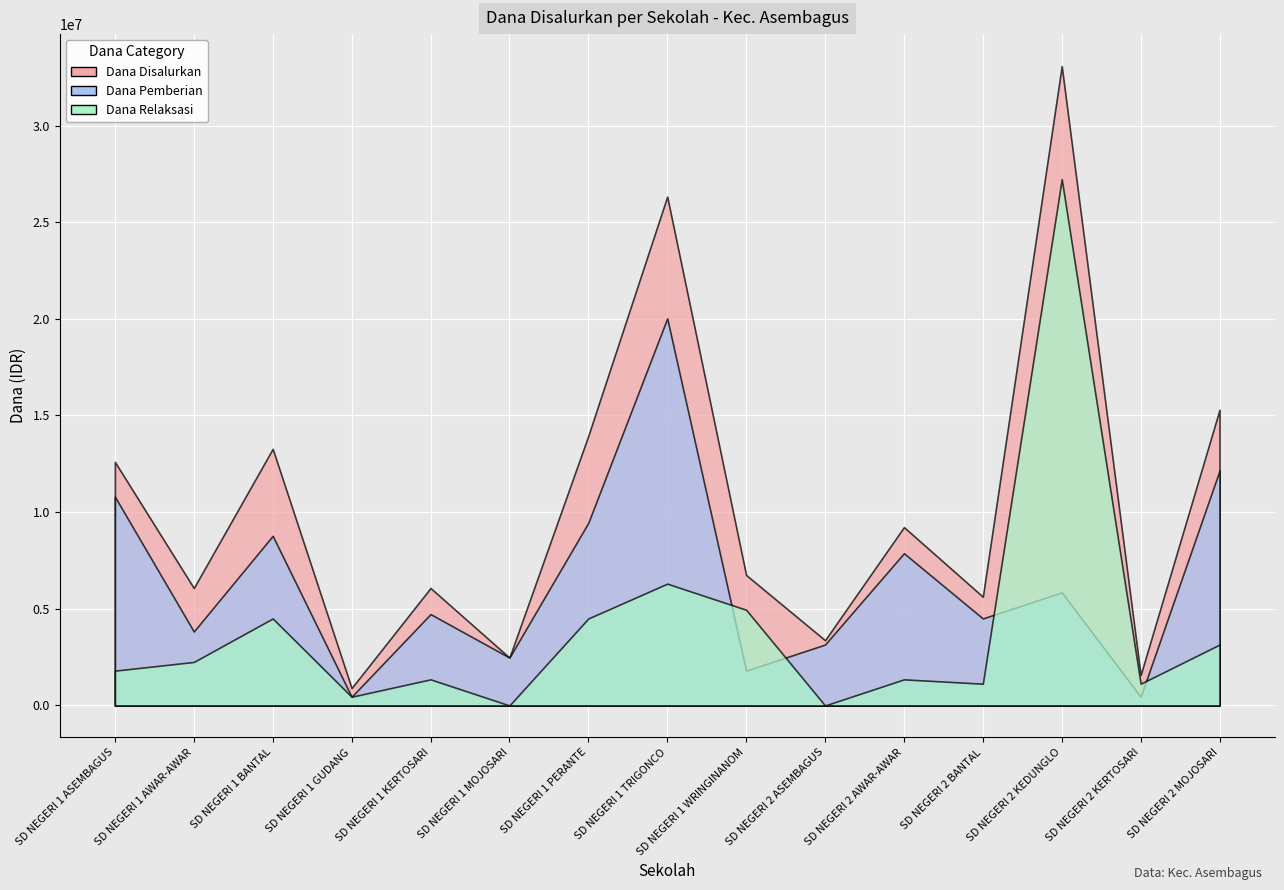

How many lines are shown in the chart?

3